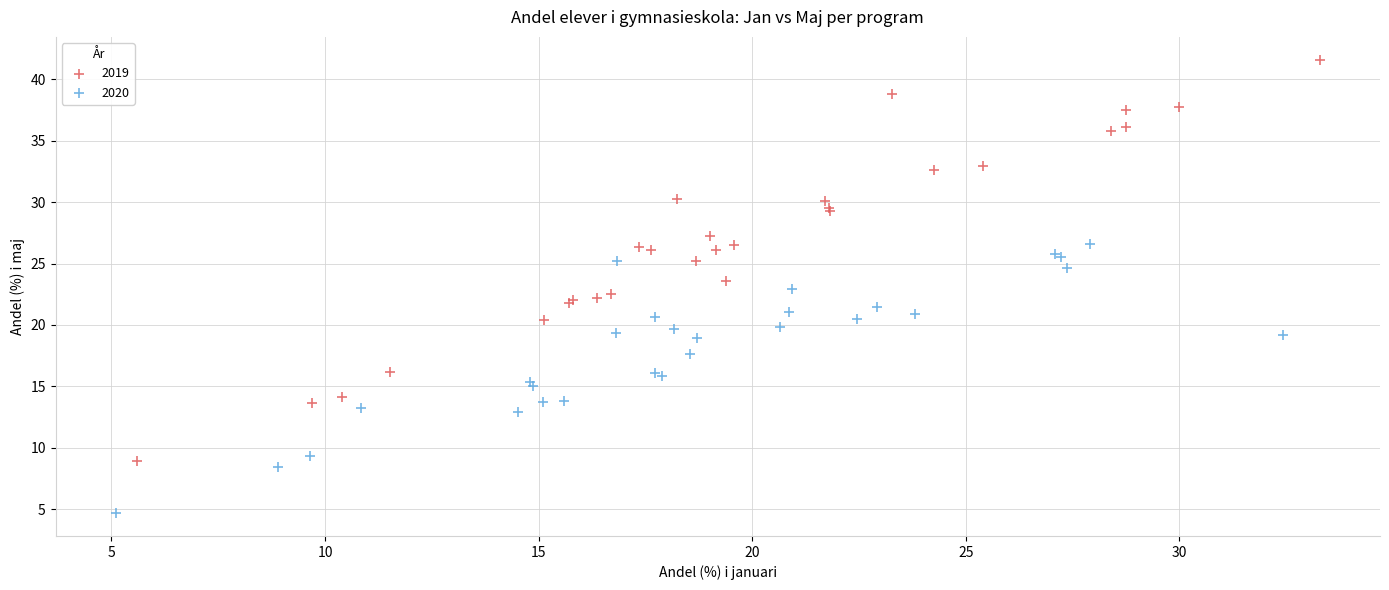

Which series has the largest Y range (max minus min)?

2019